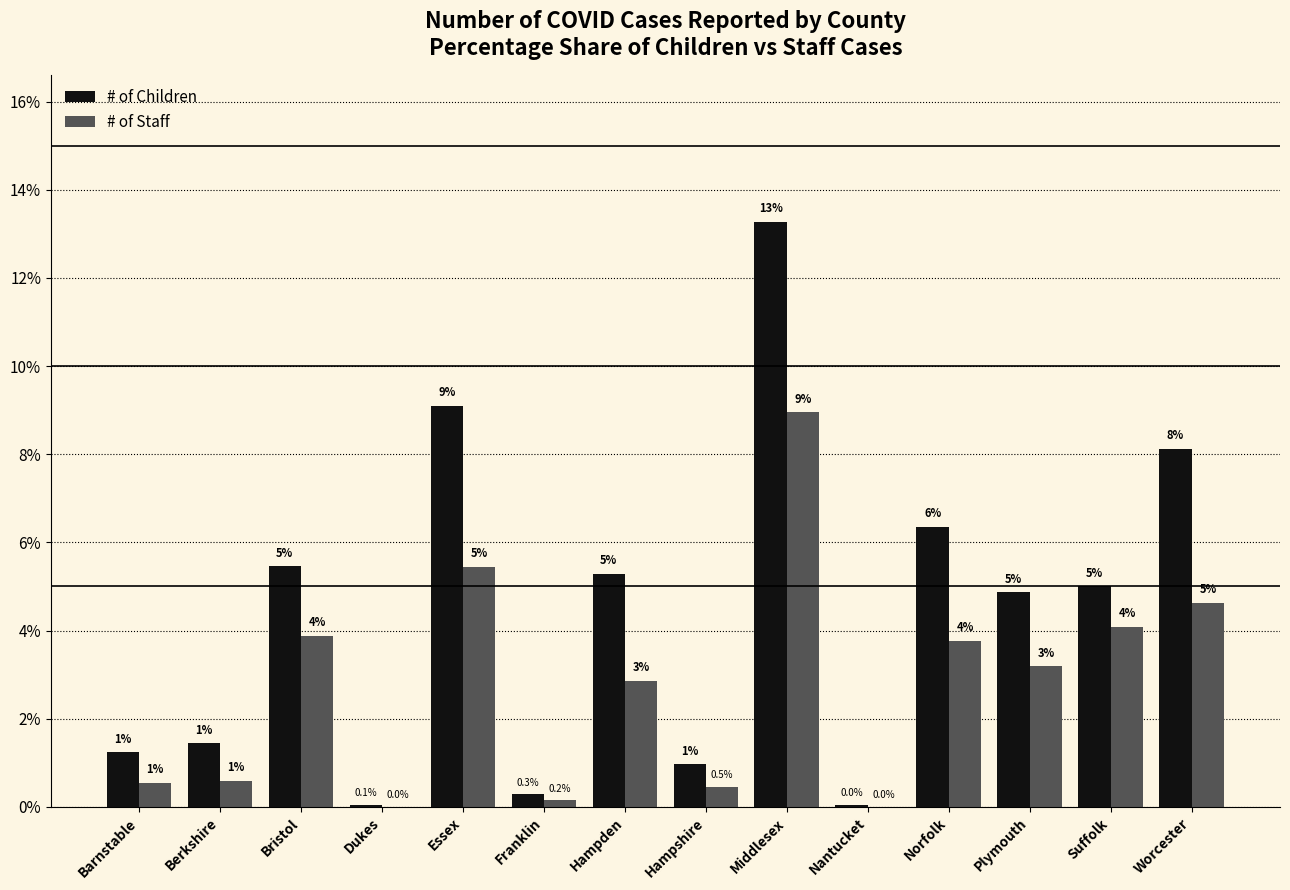

The # of Children series shows 5.3 at Hampden. True or false?

True